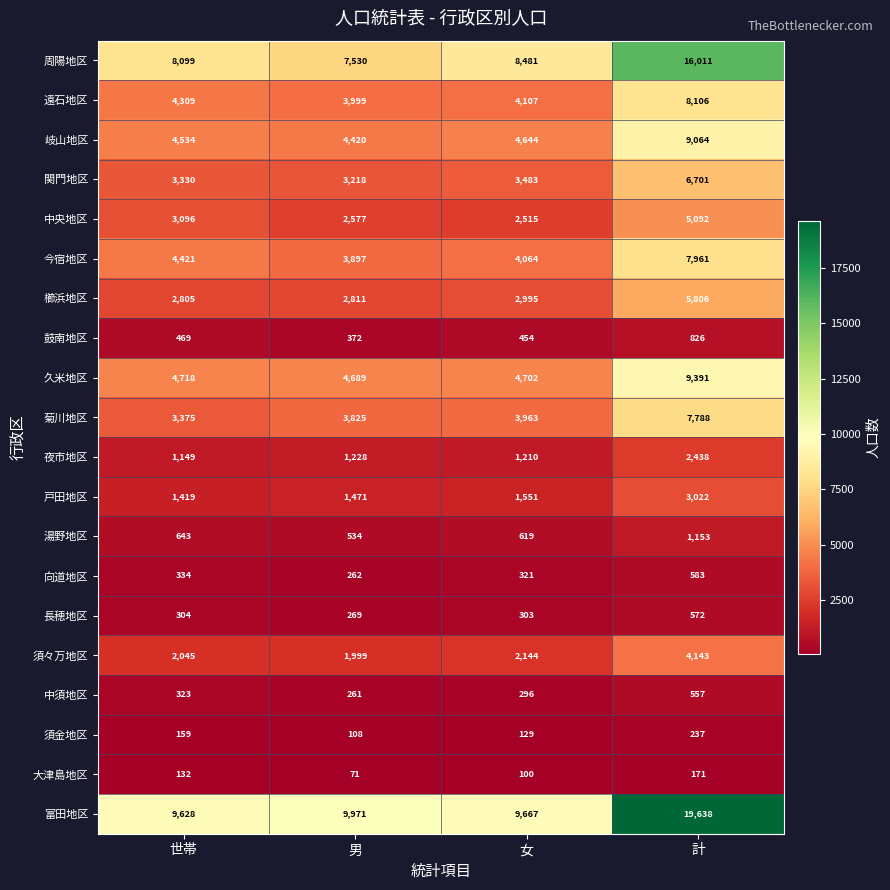

At which category is the sum across all series the highest?

計